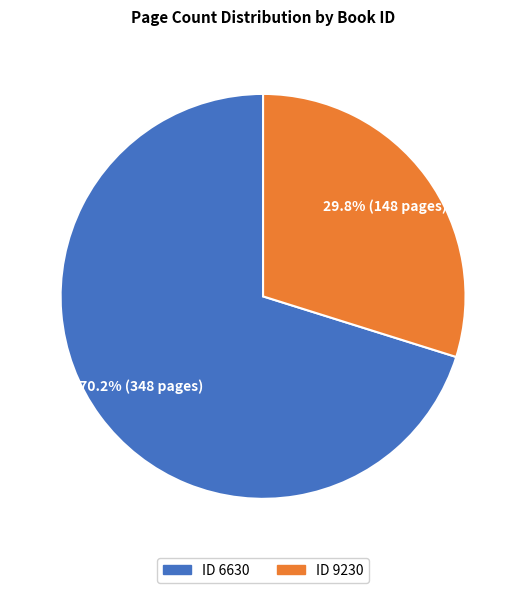

Which category has the smallest portion of the pie?

ID 9230